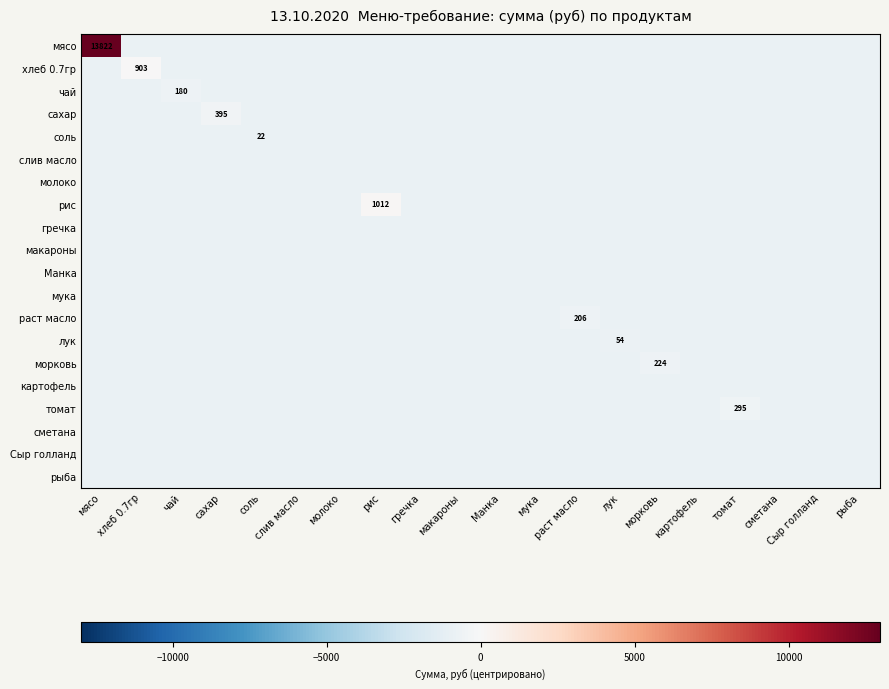

True or false: мясо has a value of -855.6 at макароны.

True